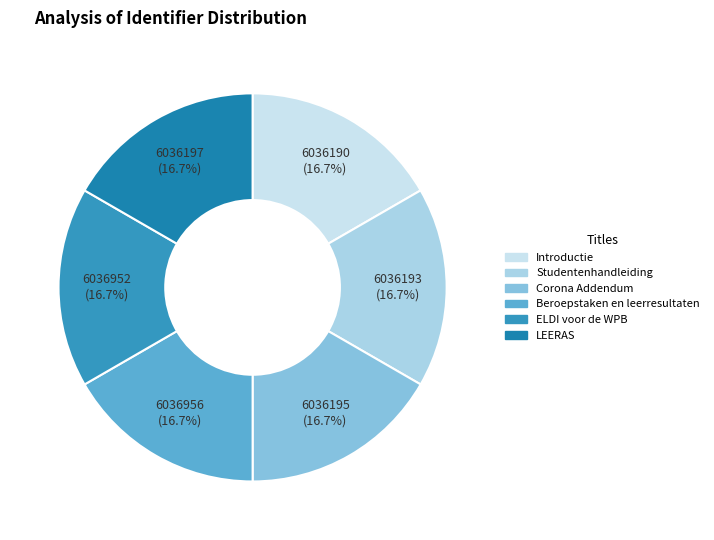

To the nearest percent, what percentage of the pie is Introductie?

17%